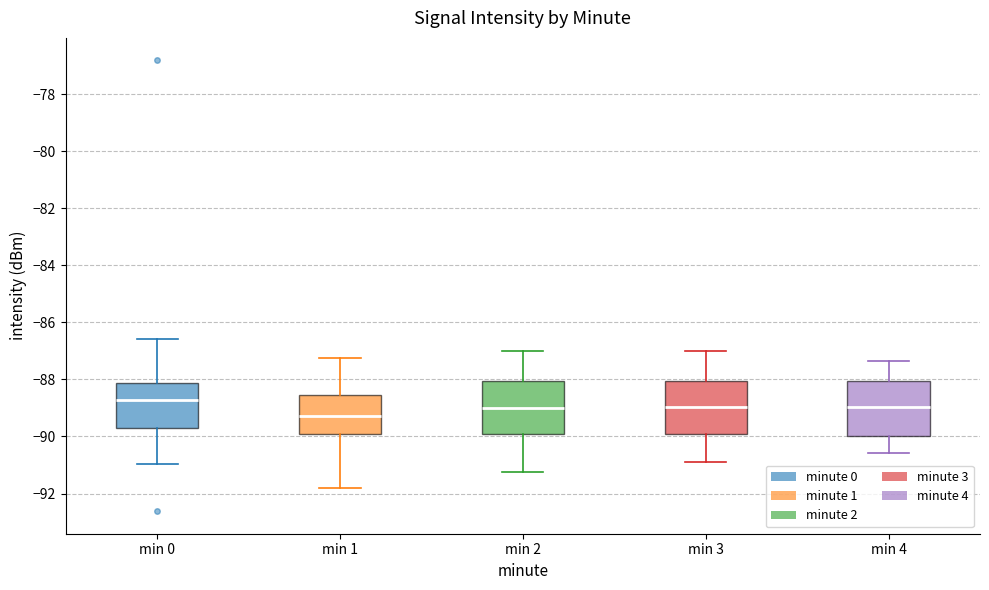

Where is the upper edge of the box for min 2 on the y-axis? The values are not printed on the chart, so give them approximately, as read against the axis.

-88.0